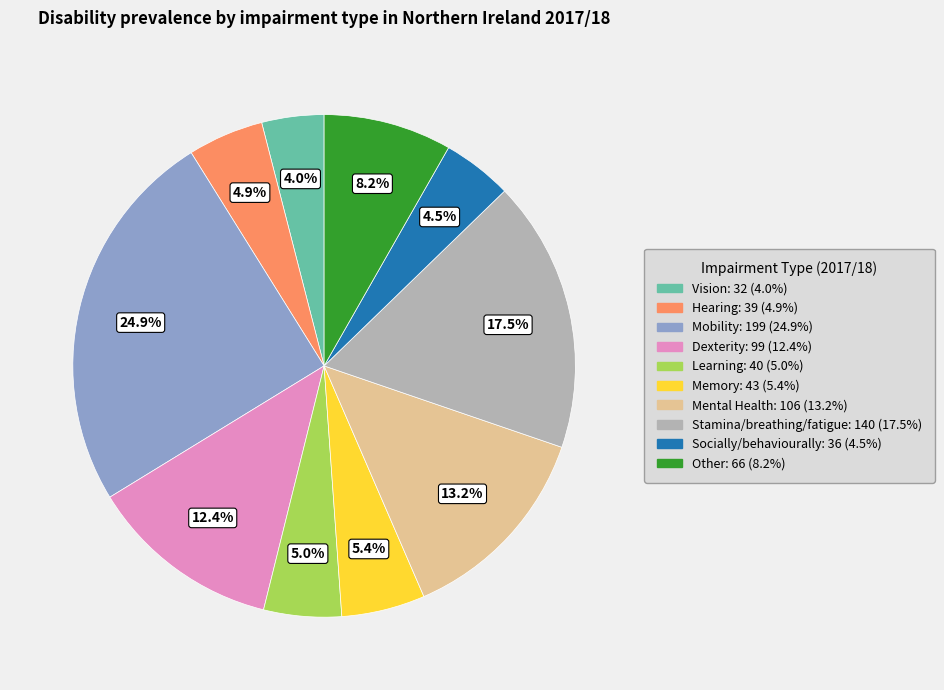

The Mobility slice represents 35% of the pie. True or false?

False